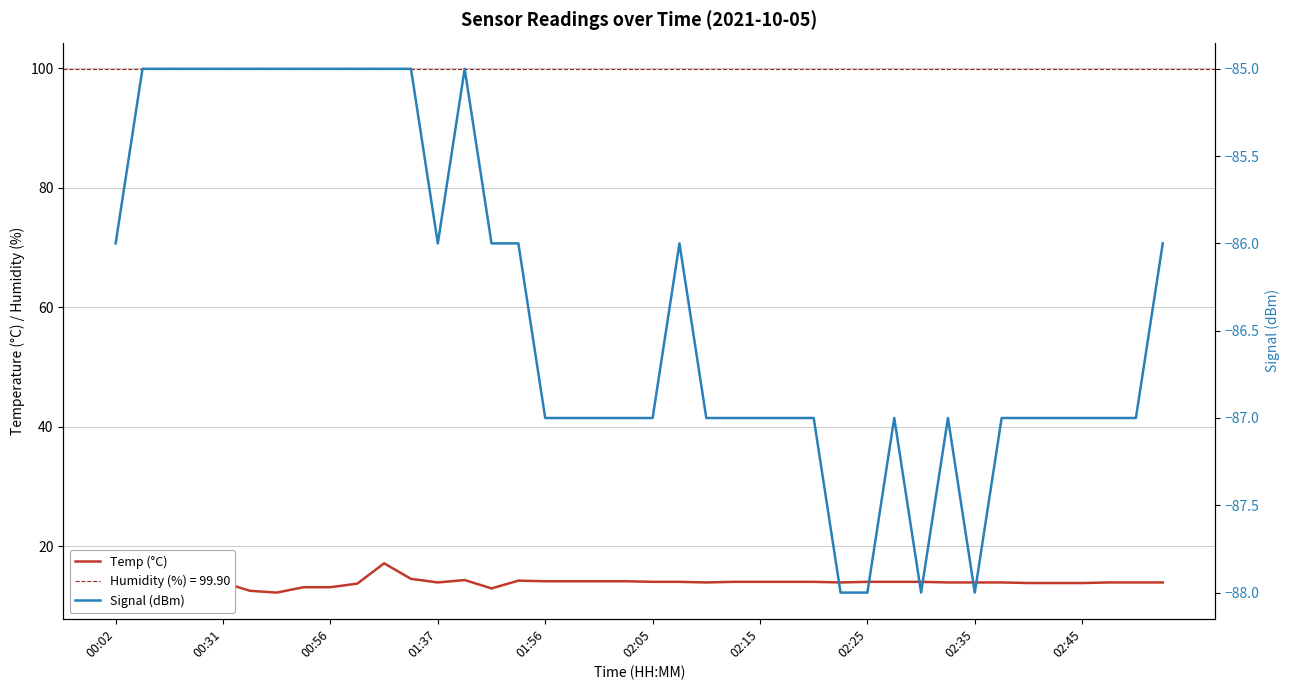

What is the difference between the maximum and minimum values in the Temp (°C) series?

4.9